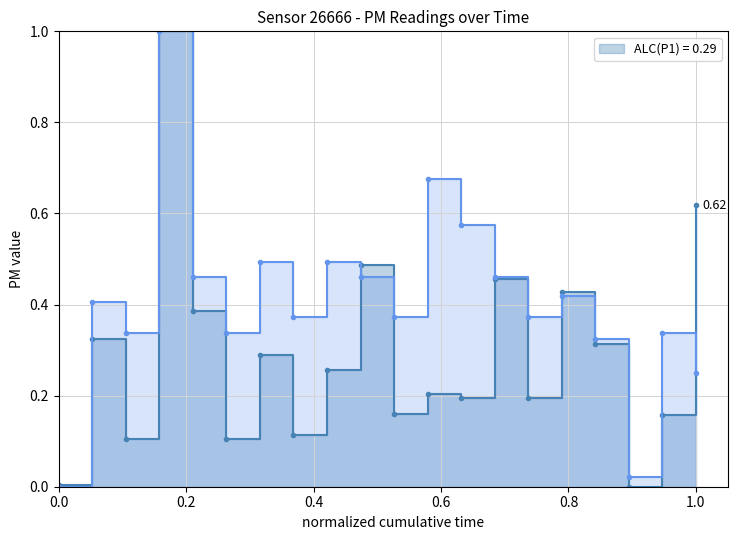

How many data points in P1 are above 0?

19